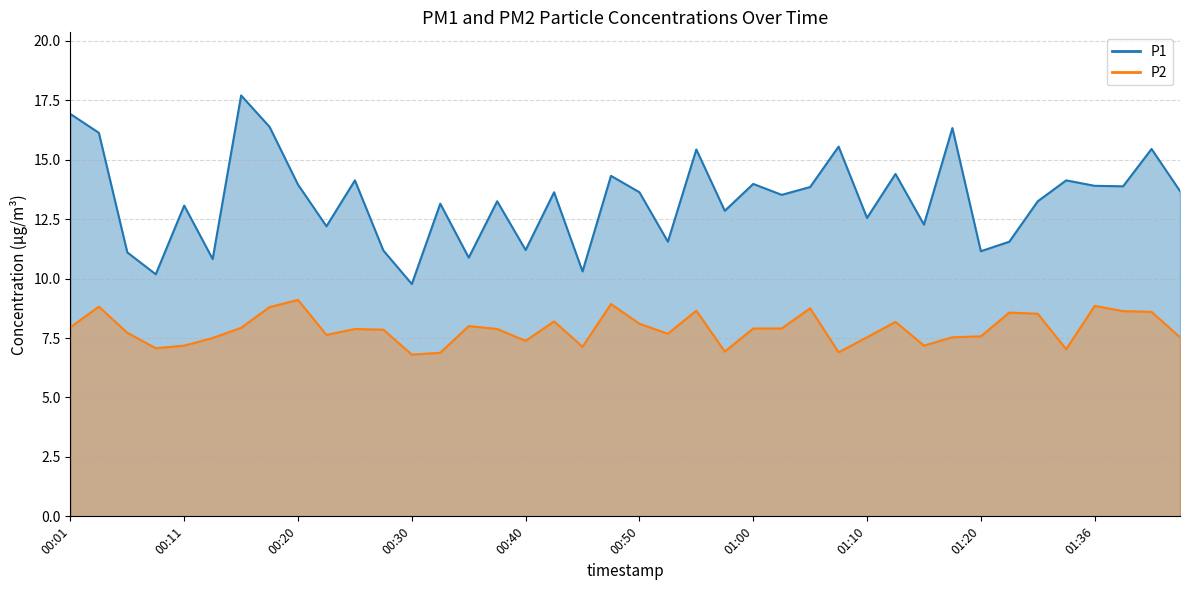

At which label does P1 reach its peak?

00:16